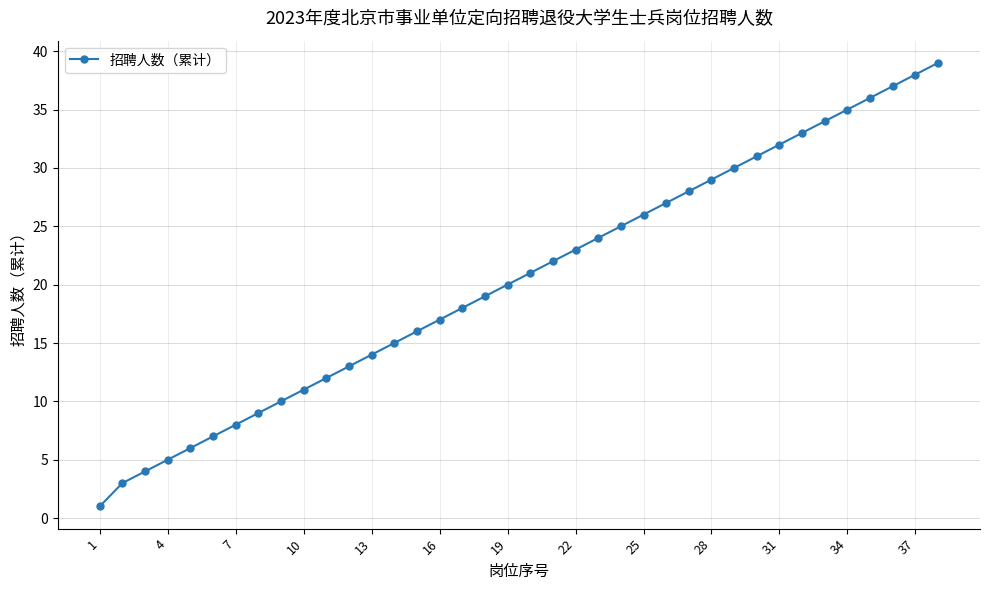

True or false: there are more than 1 points higher than both neighbors.

False